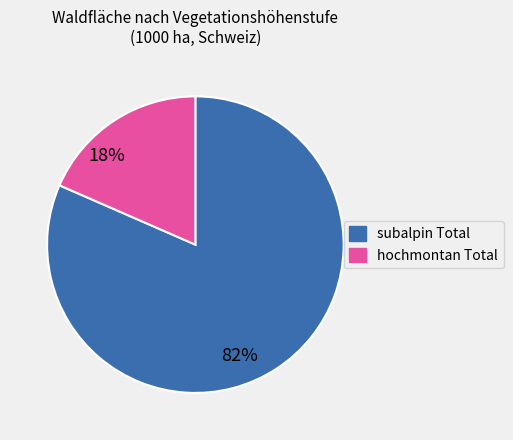

To the nearest percent, what is the average slice percentage?

50%